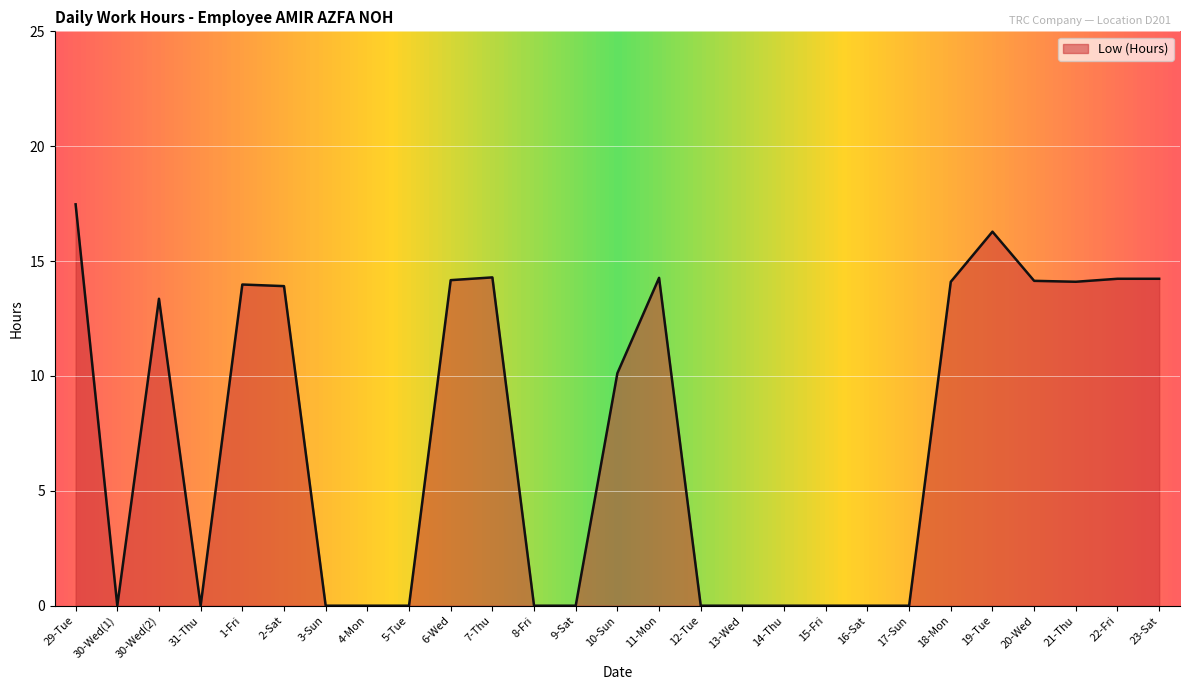

What is the maximum value shown in the chart?

17.5